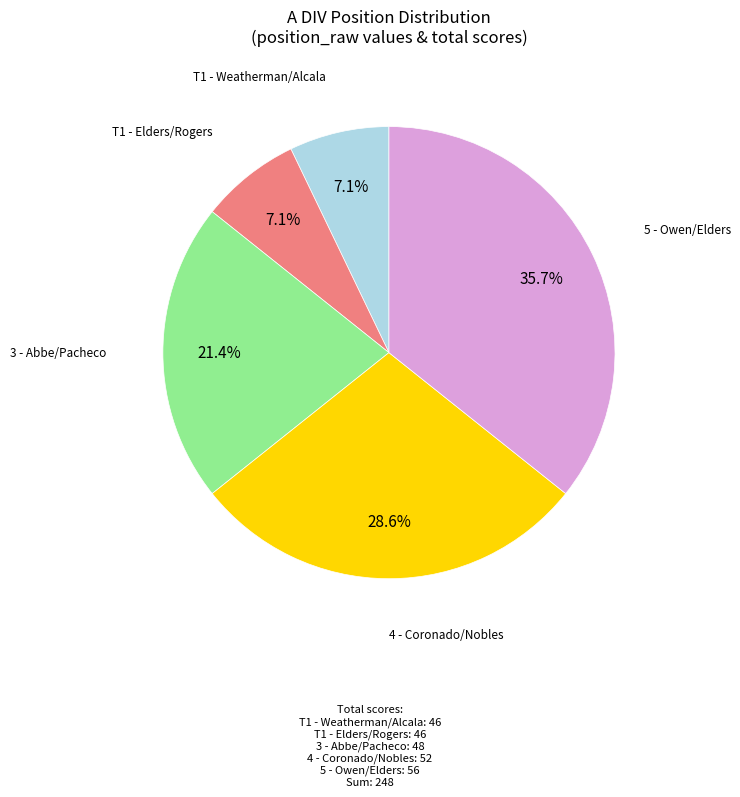

Does any single category account for the majority?

No